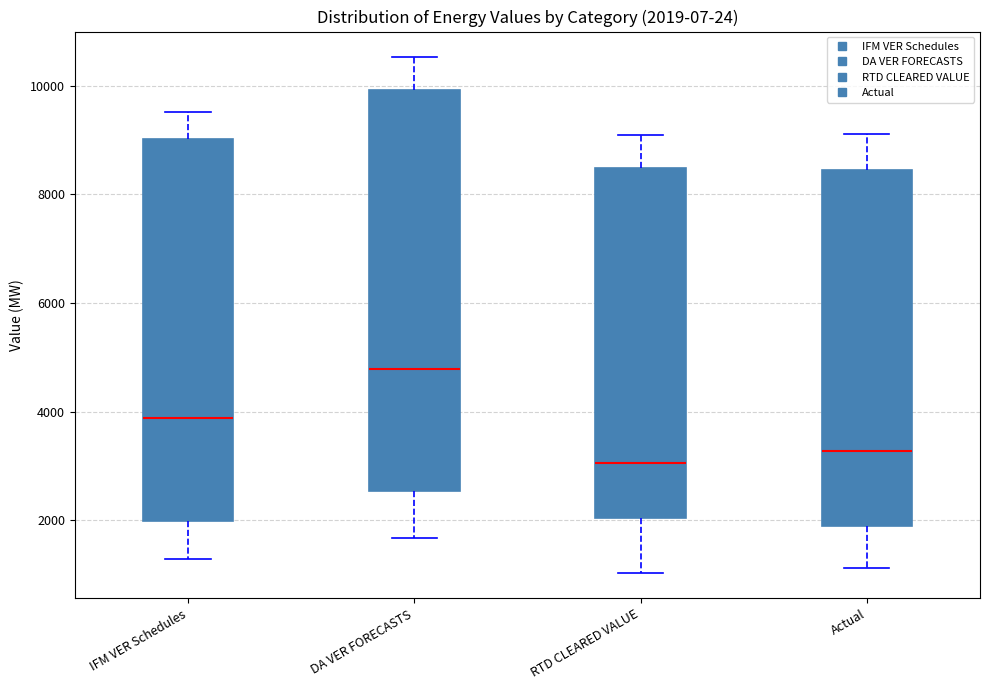

Comparing the boxes themselves (not the whiskers), which one is the tallest?

DA VER FORECASTS